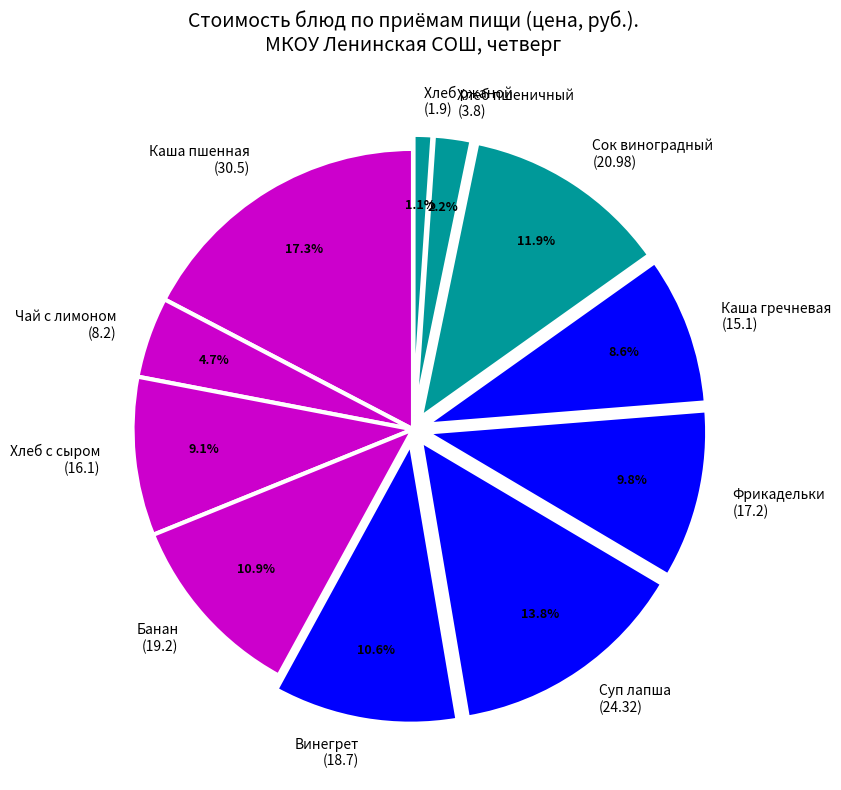

How many segments does this pie chart have?

11